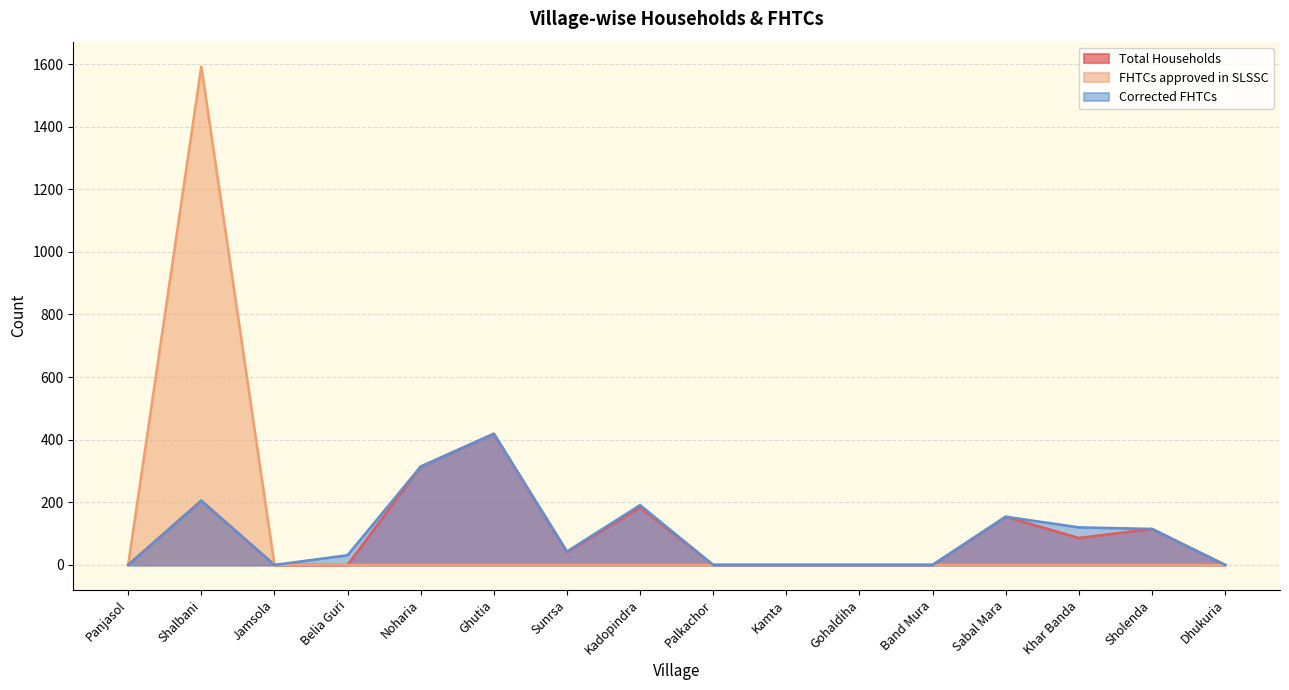

What value does the Corrected FHTCs series have at Shalbani?

205